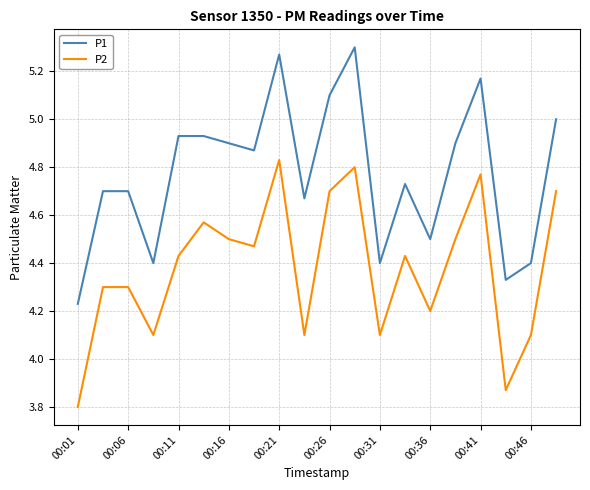

True or false: P2 and P1 intersect in this chart.

False